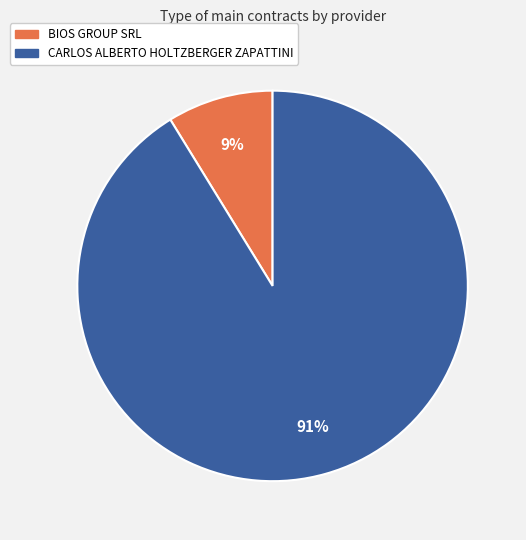

Which category has the smallest portion of the pie?

BIOS GROUP SRL